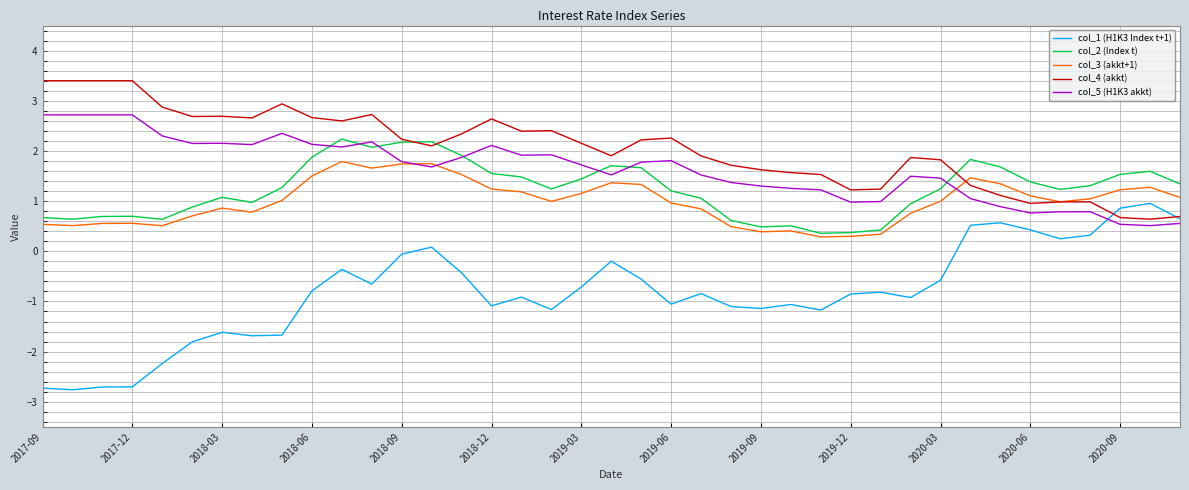

What are all the series names shown in the legend?

col_1 (H1K3 Index t+1), col_2 (Index t), col_3 (akkt+1), col_4 (akkt), col_5 (H1K3 akkt)